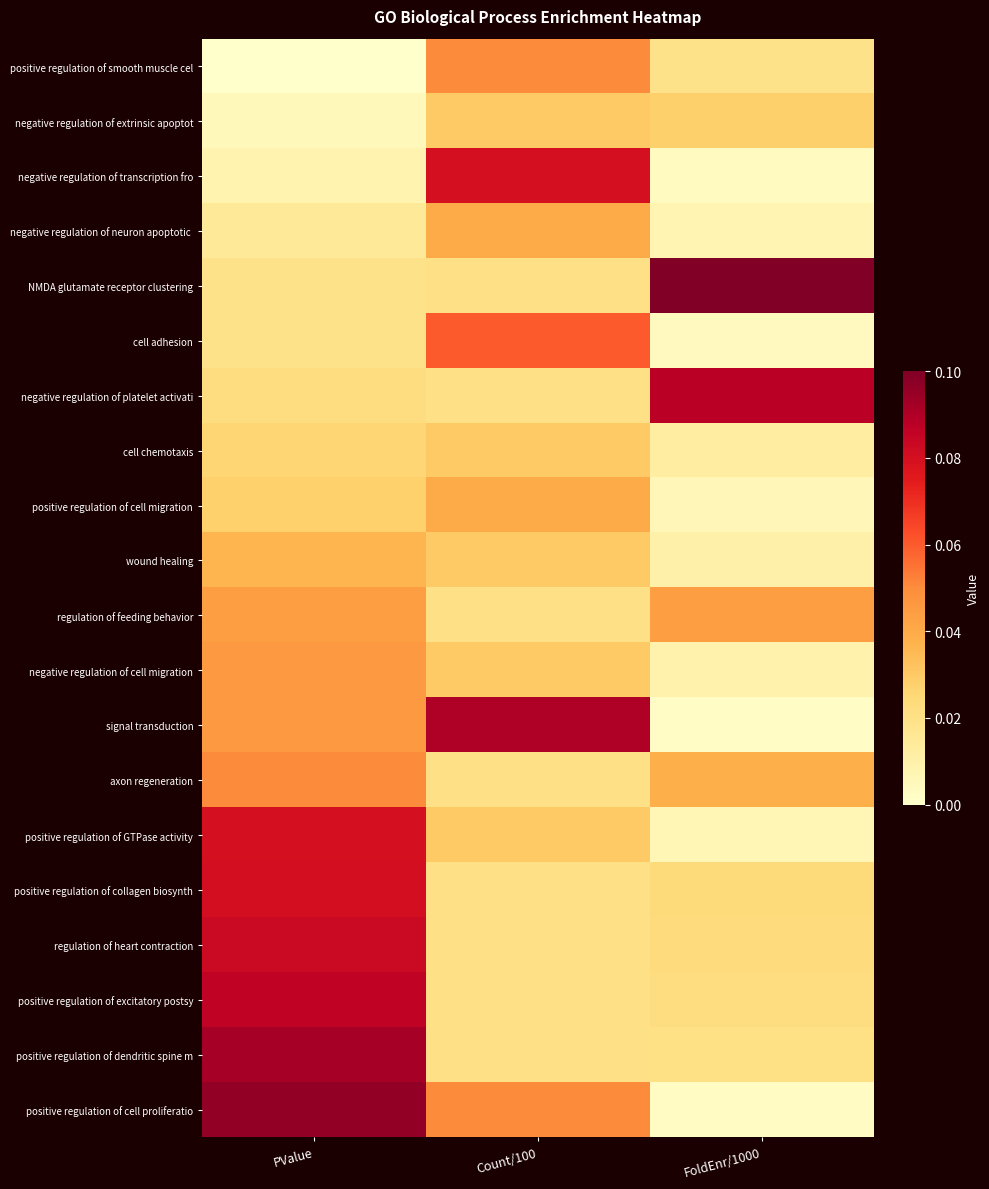

How many data points does each series have?

3